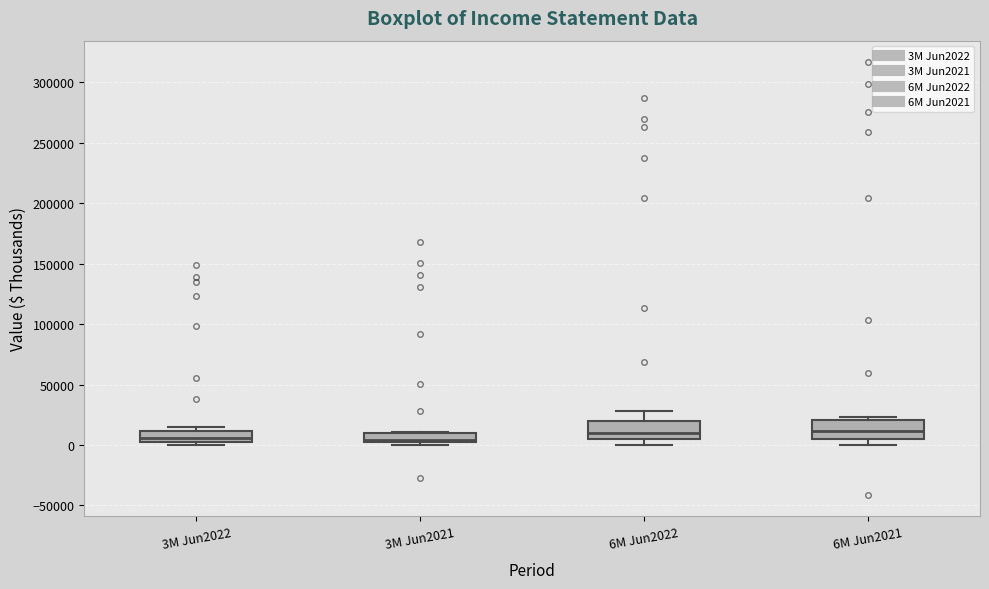

Reading left to right, read every box against the y-axis: the position of its median line, the range the box covers, and the ends of its whiskers. The values are not printed on the chart, so give them approximately, as read against the axis.

3M Jun2022: median 5000 (just above the box's lower edge), box 5000 to 10000, whiskers 0 to 15000
3M Jun2021: median 5000, box 0 to 10000, whiskers 0 (just below the box's lower edge) to 10000
6M Jun2022: median 10000, box 5000 to 20000, whiskers 0 to 30000
6M Jun2021: median 10000, box 5000 to 20000, whiskers 0 to 25000